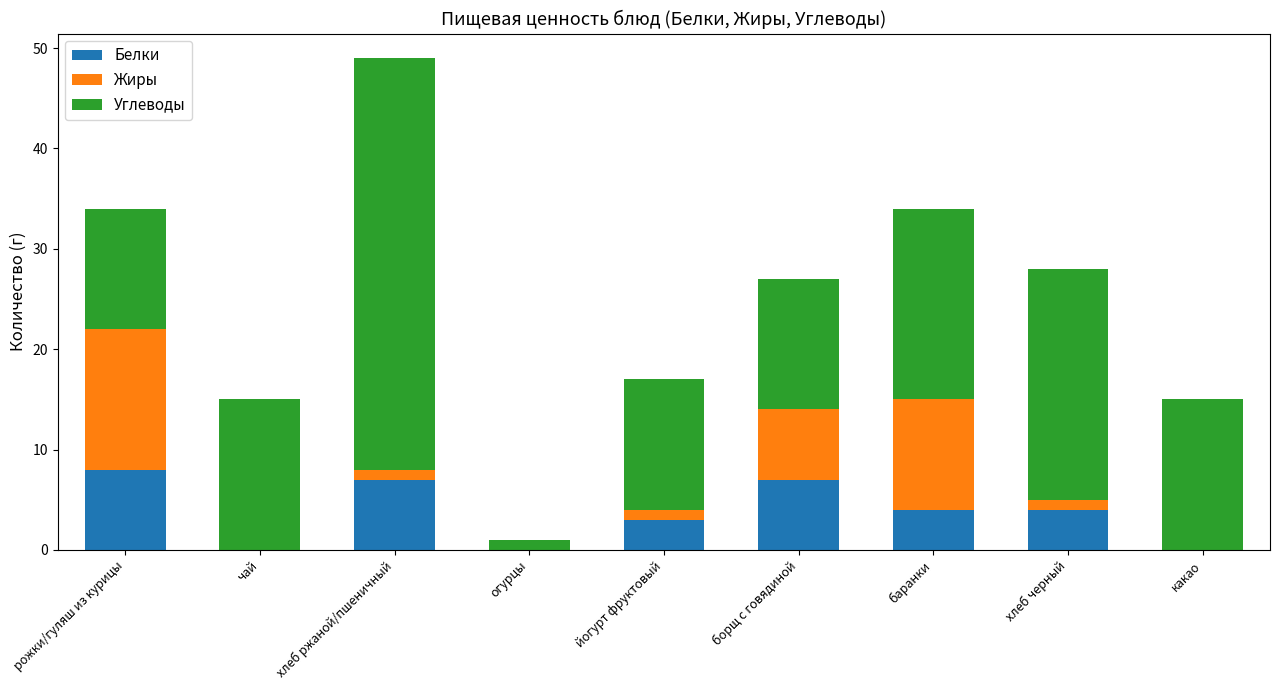

The value of Белки at огурцы is 4. True or false?

False